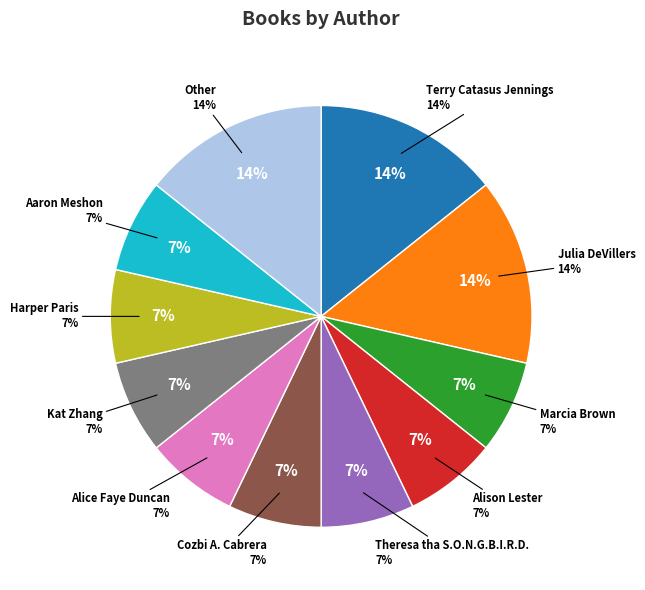

What is the largest slice in the pie chart?

Terry Catasus Jennings